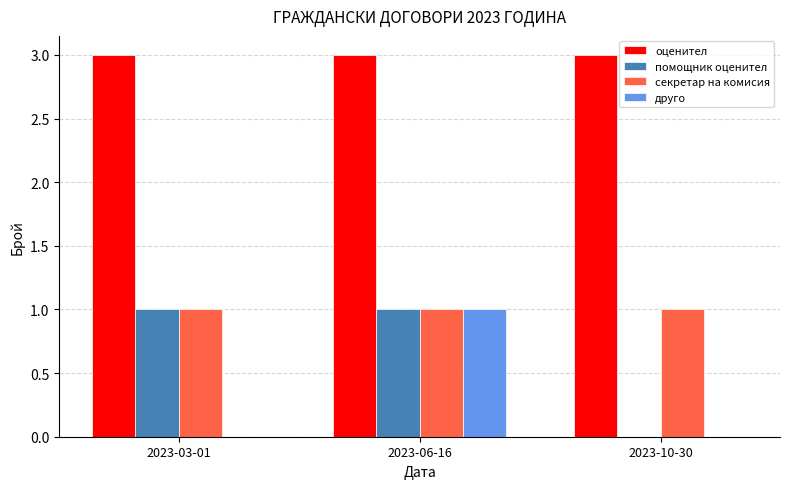

The оценител series shows 1 at 2023-06-16. True or false?

False